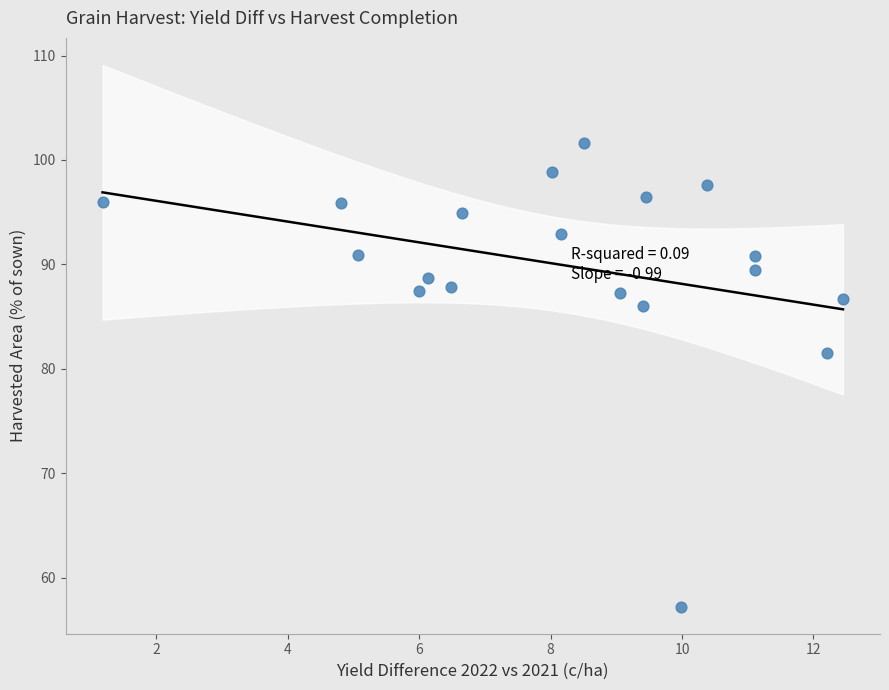

What is the range of Y values (max minus min)?

44.4